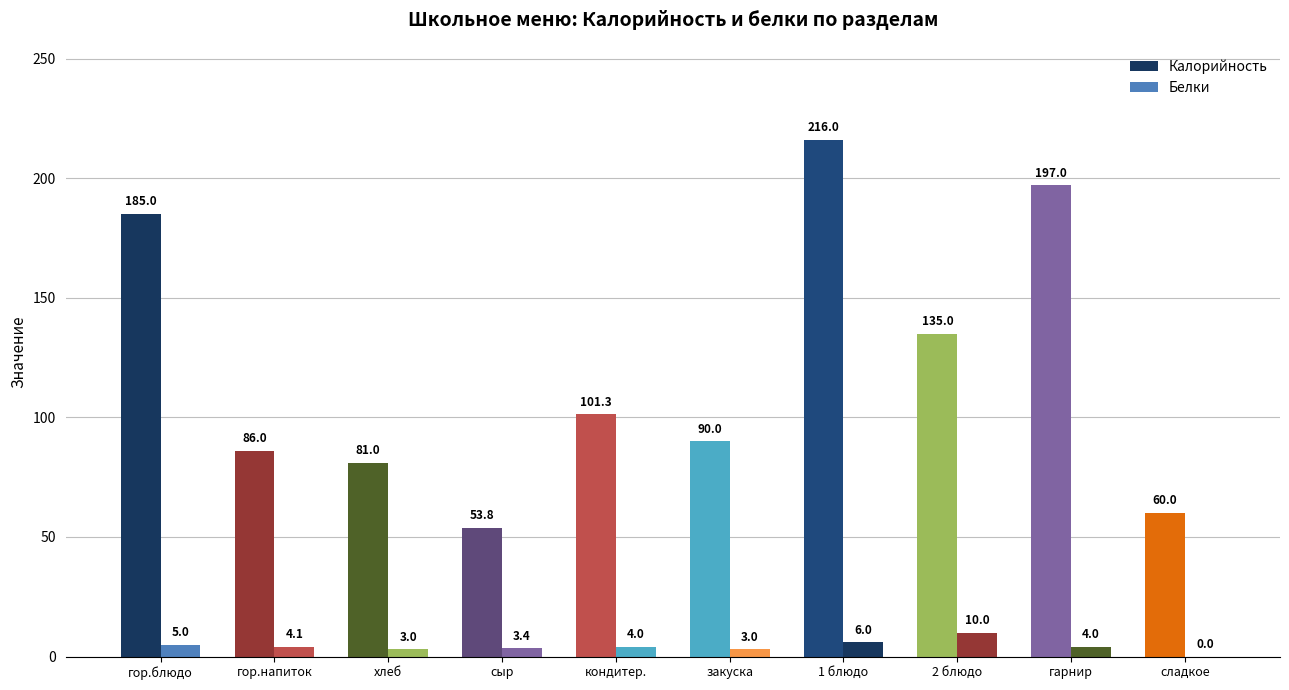

How many categories are shown in the chart?

10